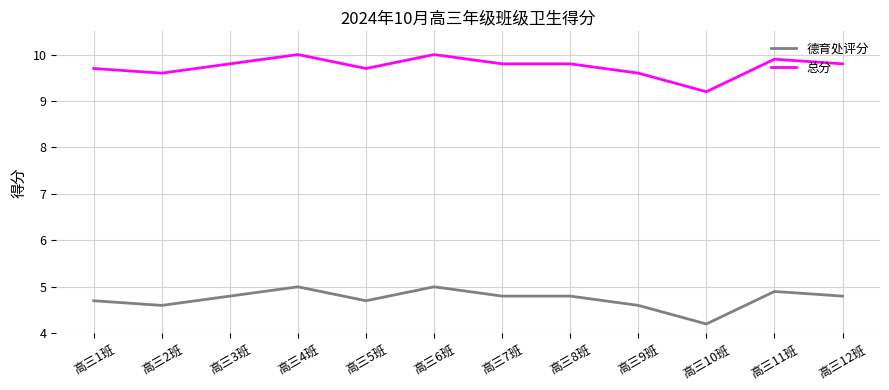

What position from the right is 高三11班?

2